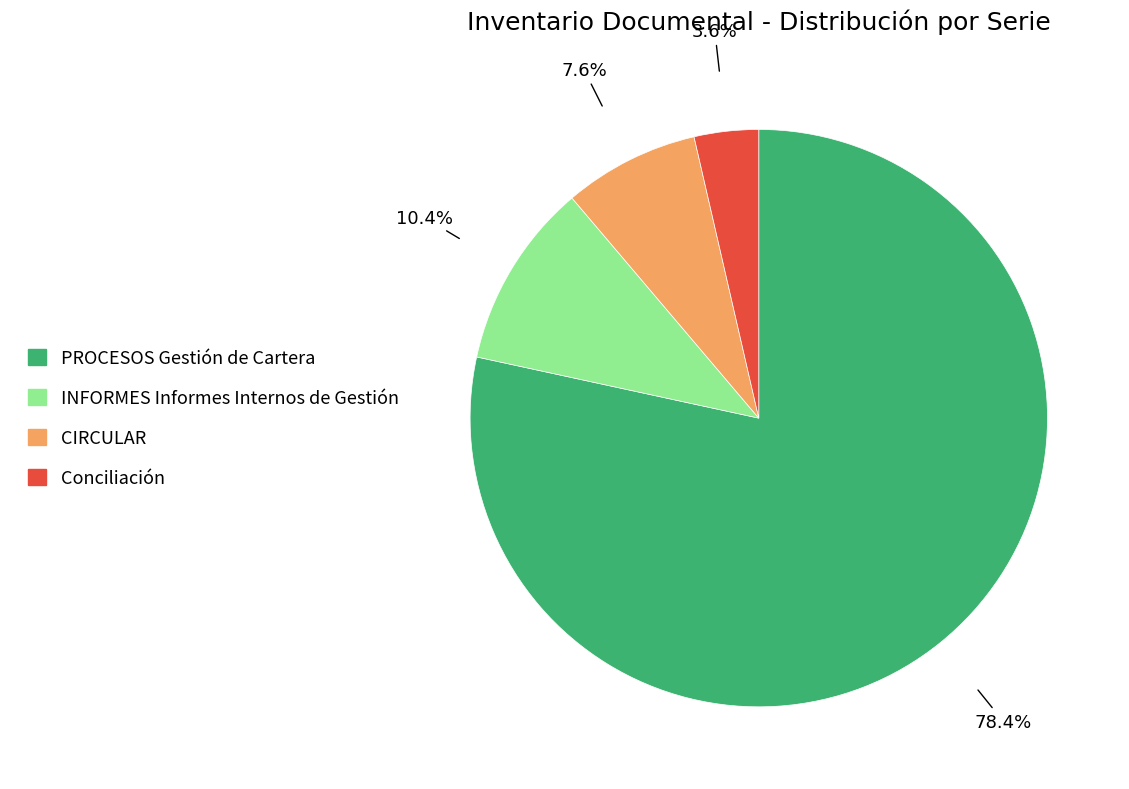

Which category has the biggest portion of the pie?

PROCESOS Gestión de Cartera